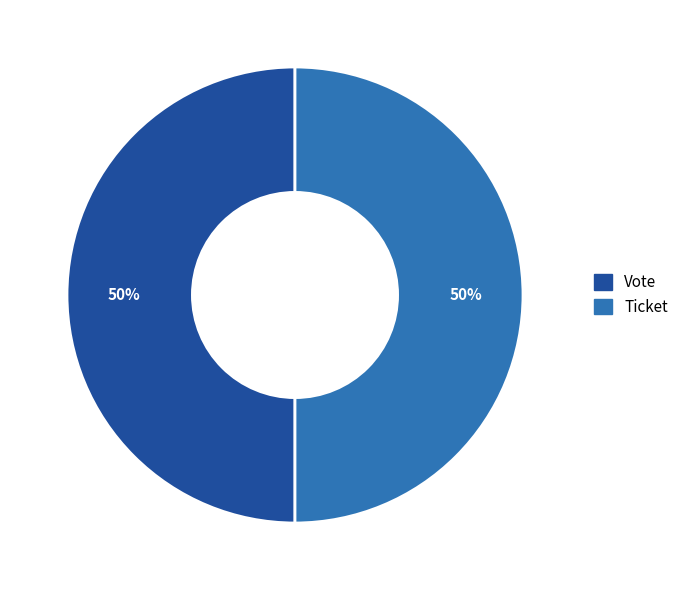

The Ticket slice represents 50% of the pie. True or false?

True